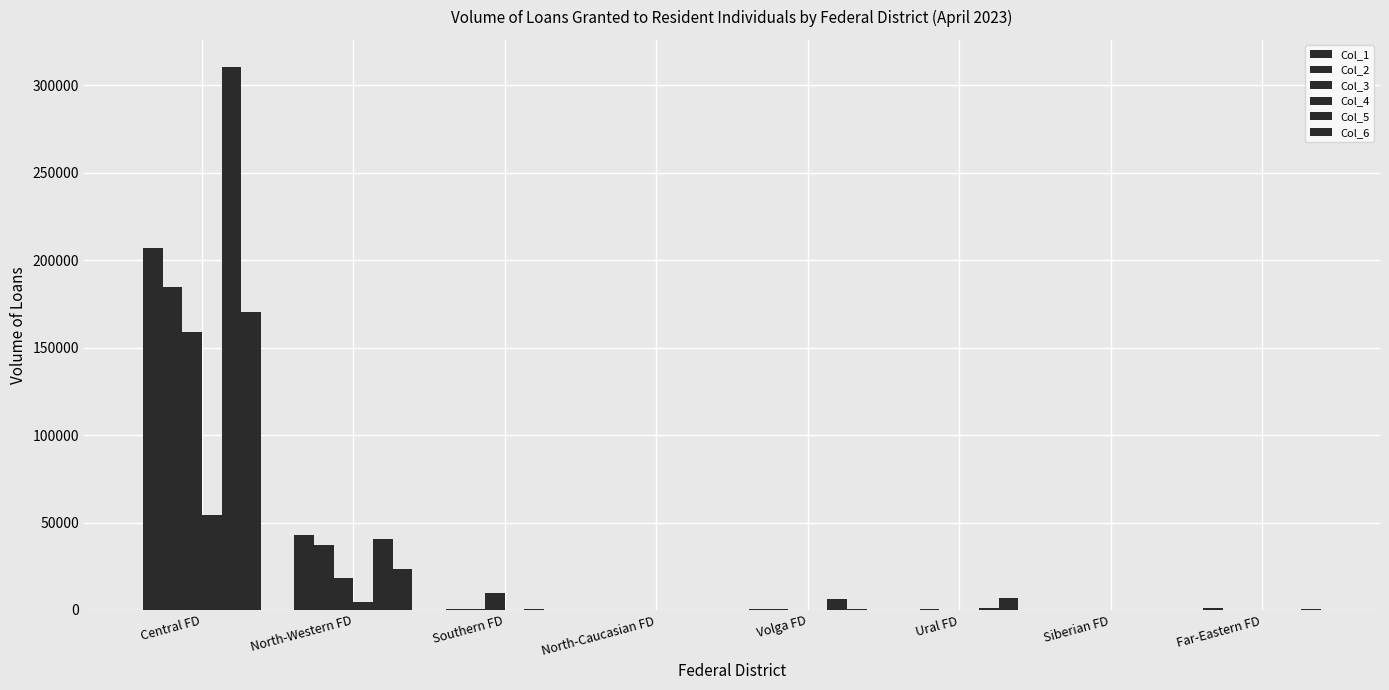

Between Central FD and North-Caucasian FD, which series saw the biggest shift?

Col_5